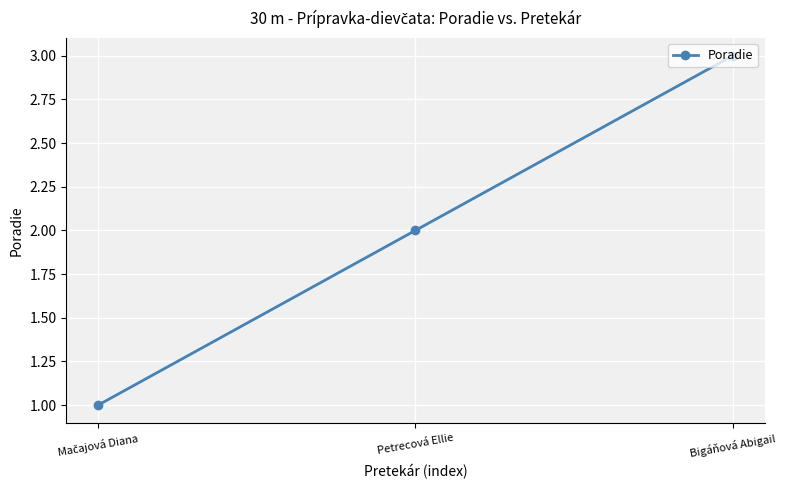

The value at Bigáňová Abigail is 3. True or false?

True